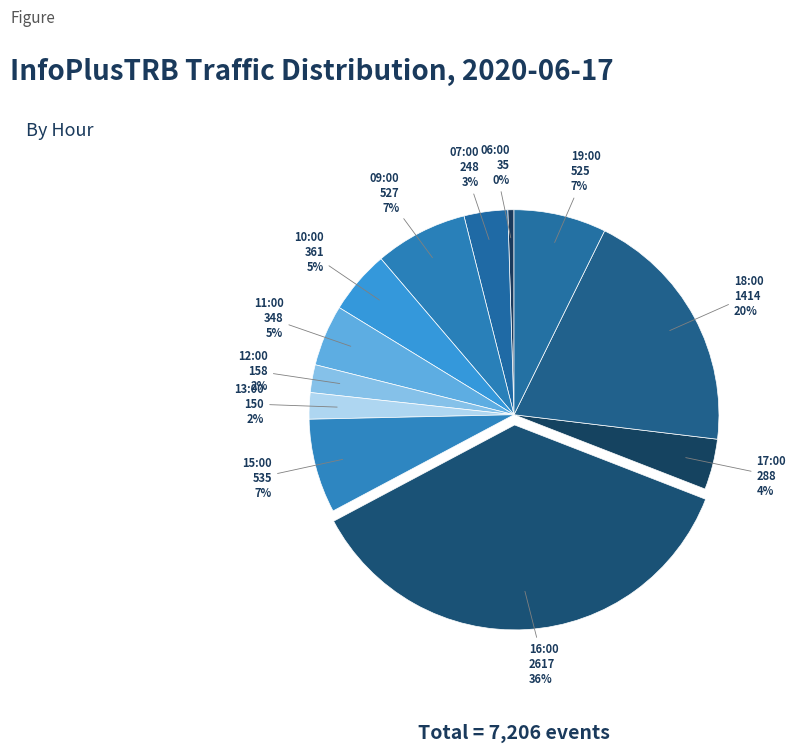

How many segments does this pie chart have?

12